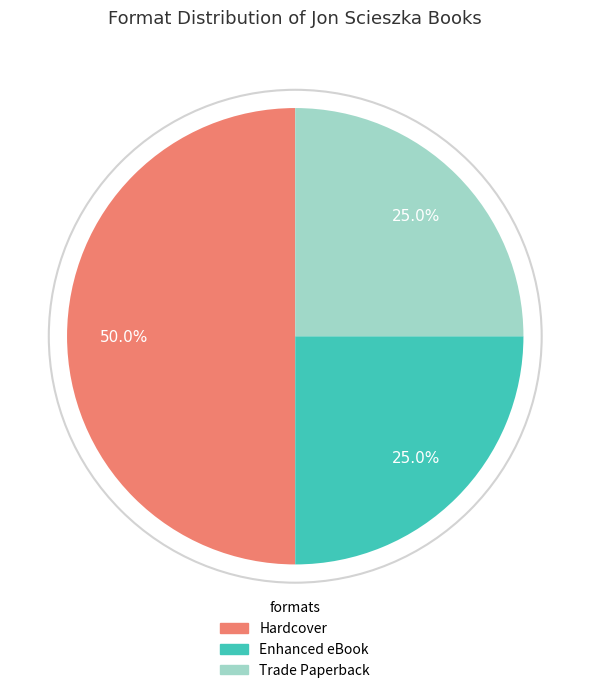

Does Trade Paperback account for over 50% of the chart?

No